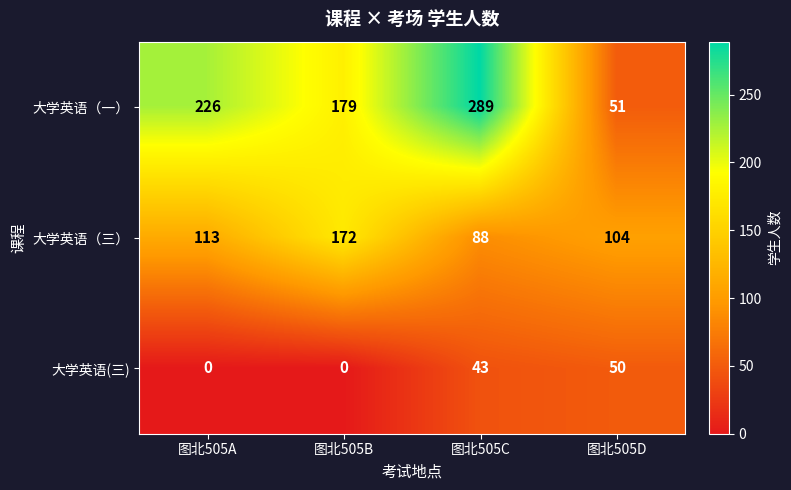

Which category has the lowest value in the 大学英语（一） series?

图北505D